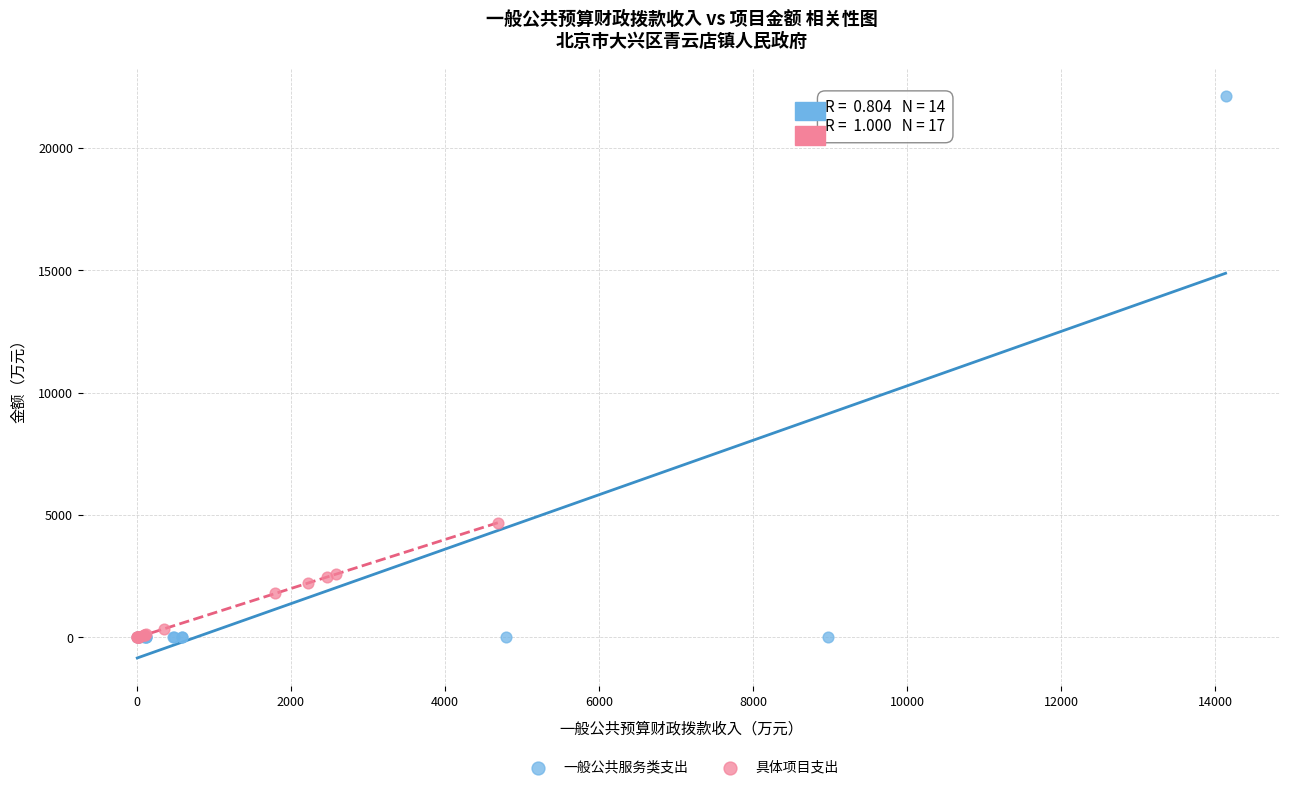

Which series reaches the maximum Y coordinate?

一般公共服务类支出